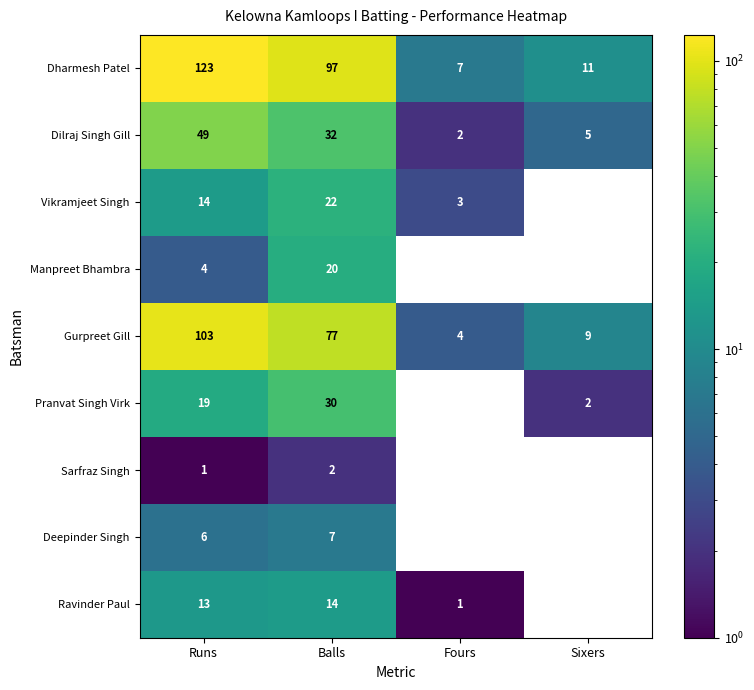

At how many categories does at least one series exceed 22?

2